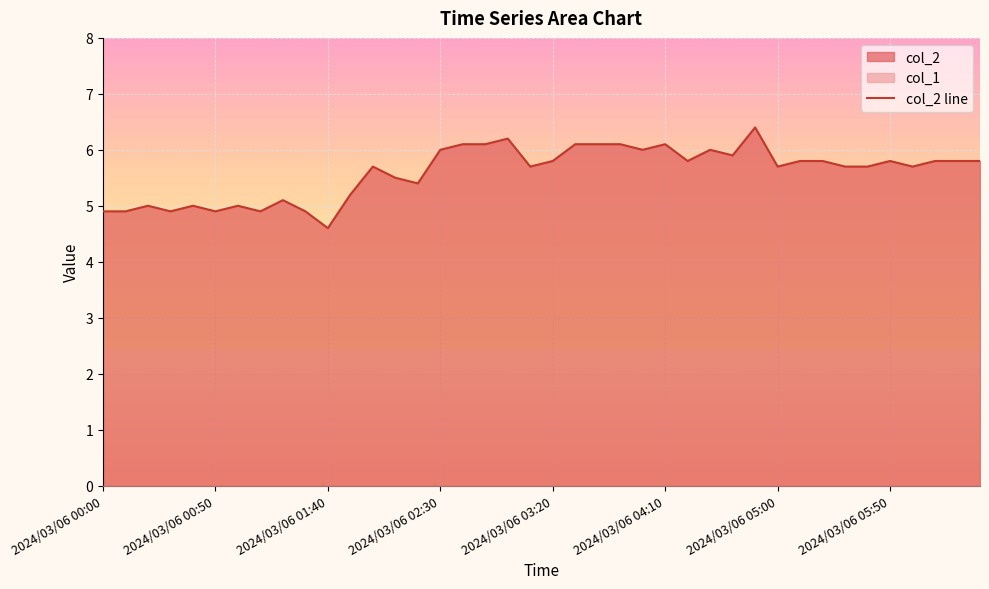

Is it true that col_2 line equals 3.8 at 2024/03/06 03:20?

False